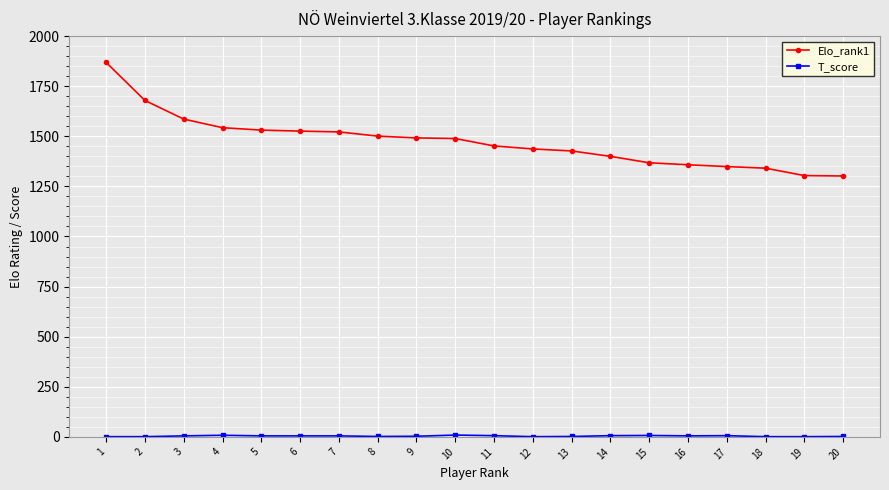

Which series has the largest total across all categories?

Elo_rank1